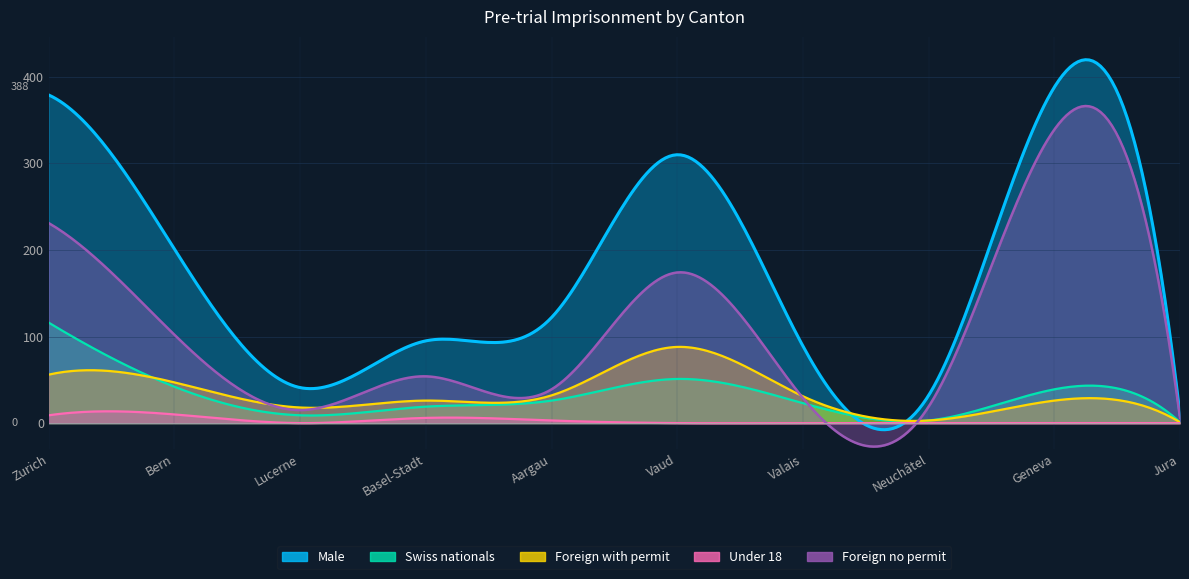

What is the average value of the Foreign no permit series?

101